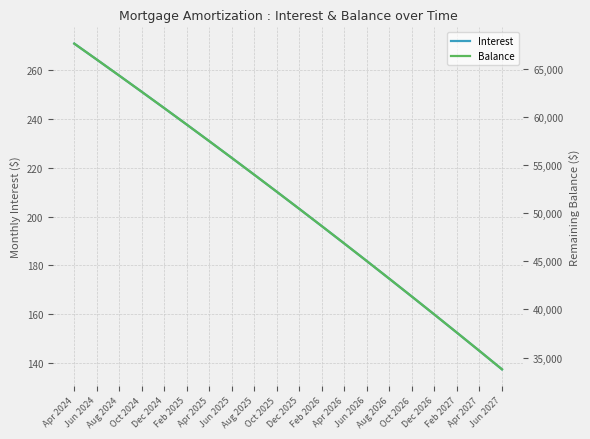

True or false: Balance and Interest intersect in this chart.

False